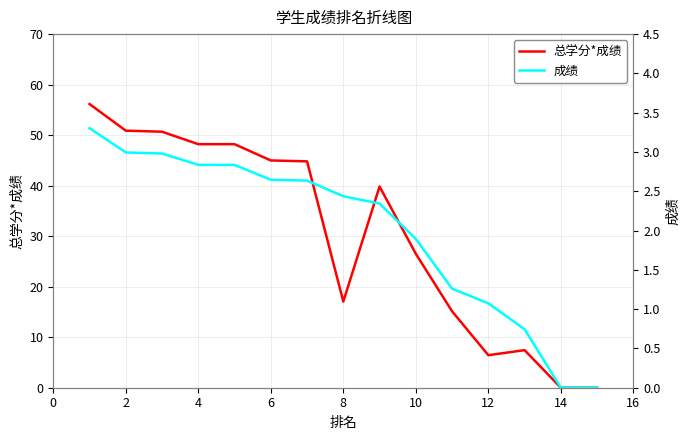

Which series has the widest spread of values?

总学分*成绩